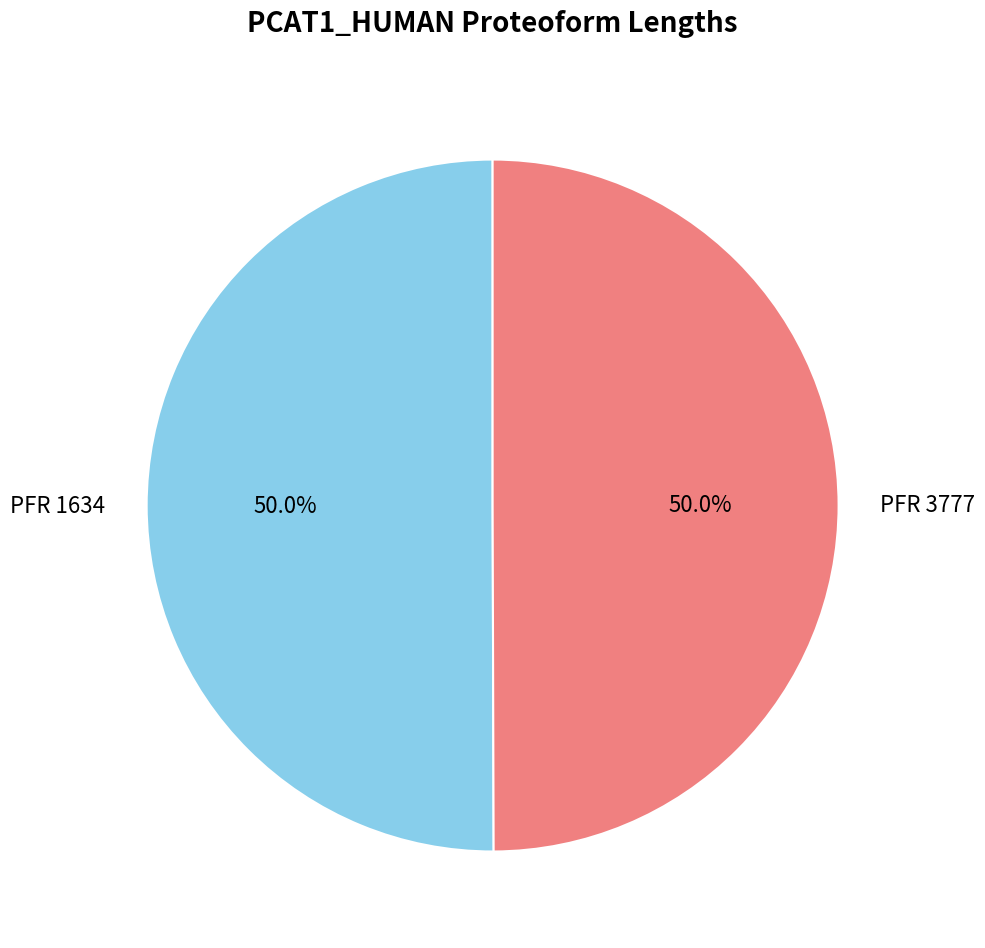

How many segments does this pie chart have?

2